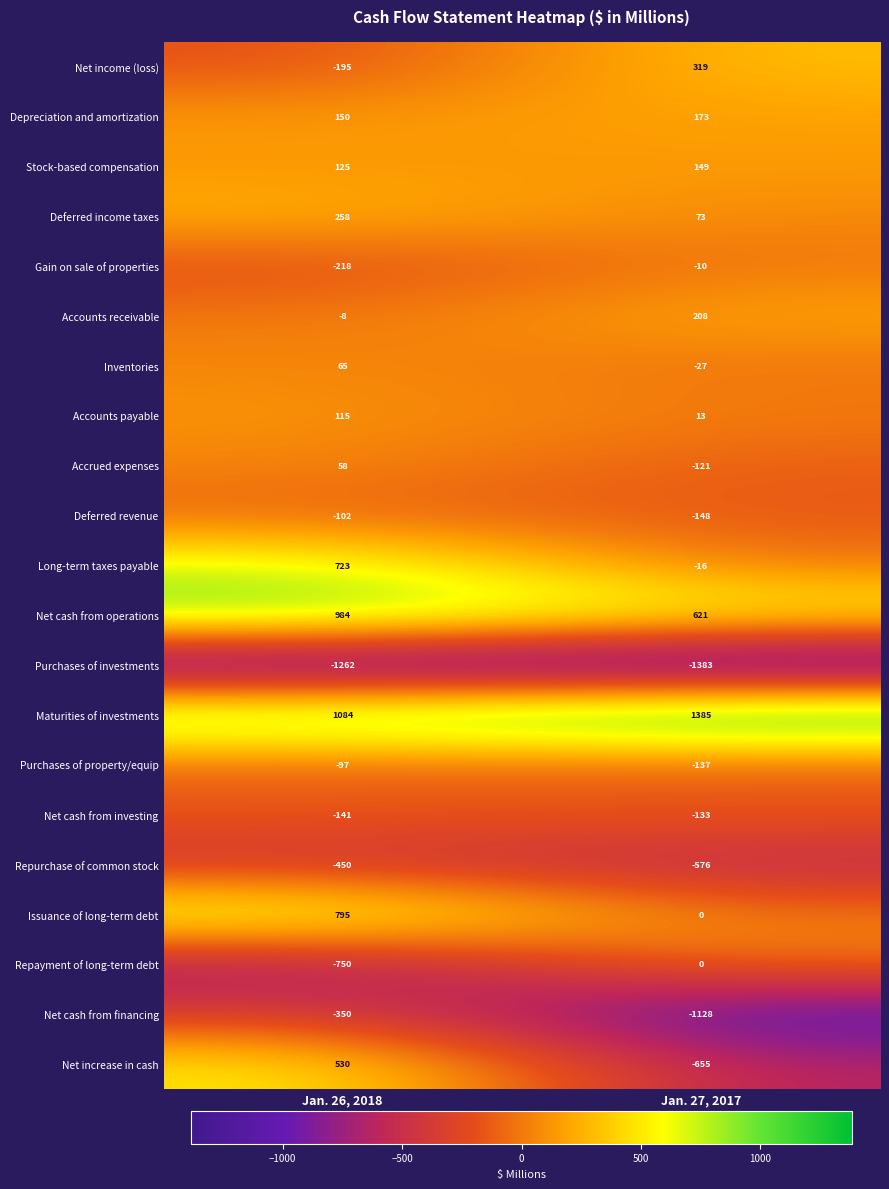

Which category has the lowest value in the Repayment of long-term debt series?

Jan. 26, 2018